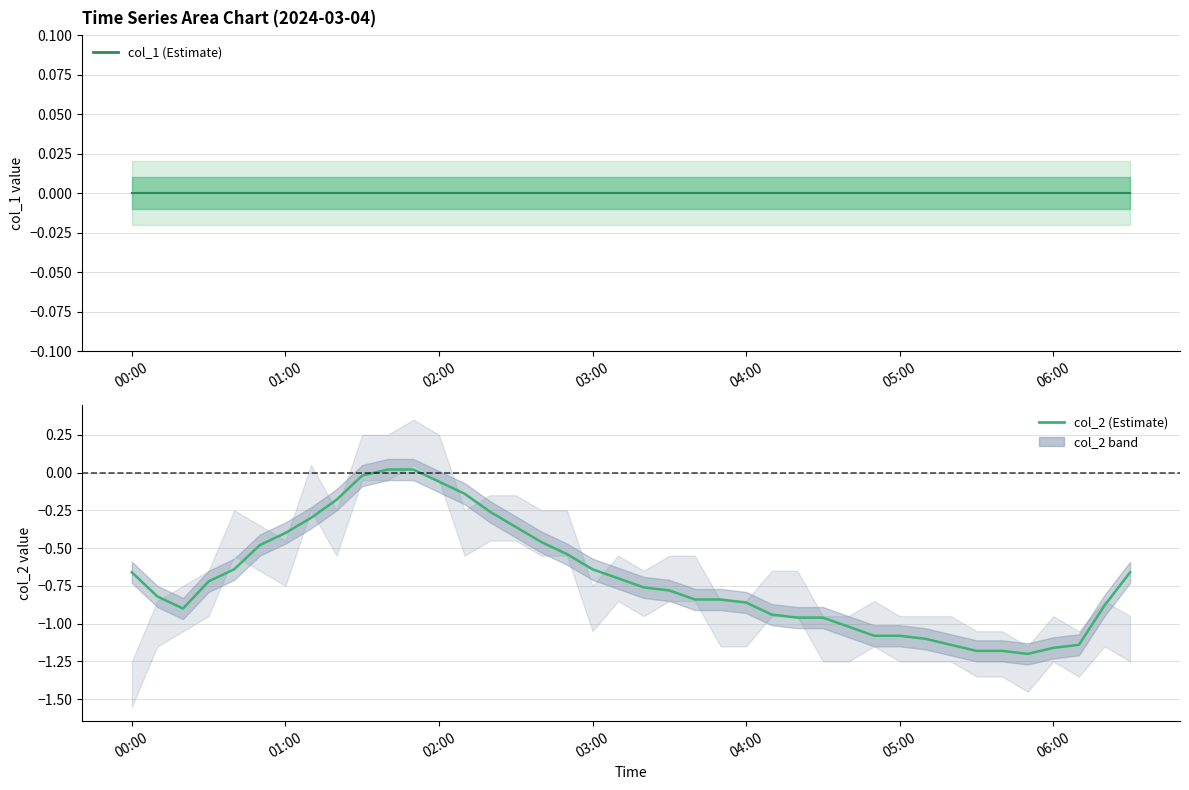

Reading left to right, what are all the values shown in this chart?

col_1: 0.0	0.0	0.0	0.0	0.0	0.0	0.0	0.0	0.0	0.0	0.0	0.0	0.0	0.0	0.0	0.0	0.0	0.0	0.0	0.0	0.0	0.0	0.0	0.0	0.0	0.0	0.0	0.0	0.0	0.0	0.0	0.0	0.0	0.0	0.0	0.0	0.0	0.0	0.0	0.0
col_2: -0.7	-0.8	-0.9	-0.7	-0.6	-0.5	-0.4	-0.3	-0.2	-0.0	0.0	0.0	-0.1	-0.1	-0.3	-0.4	-0.5	-0.5	-0.6	-0.7	-0.8	-0.8	-0.8	-0.8	-0.9	-0.9	-1.0	-1.0	-1.0	-1.1	-1.1	-1.1	-1.1	-1.2	-1.2	-1.2	-1.2	-1.1	-0.9	-0.7